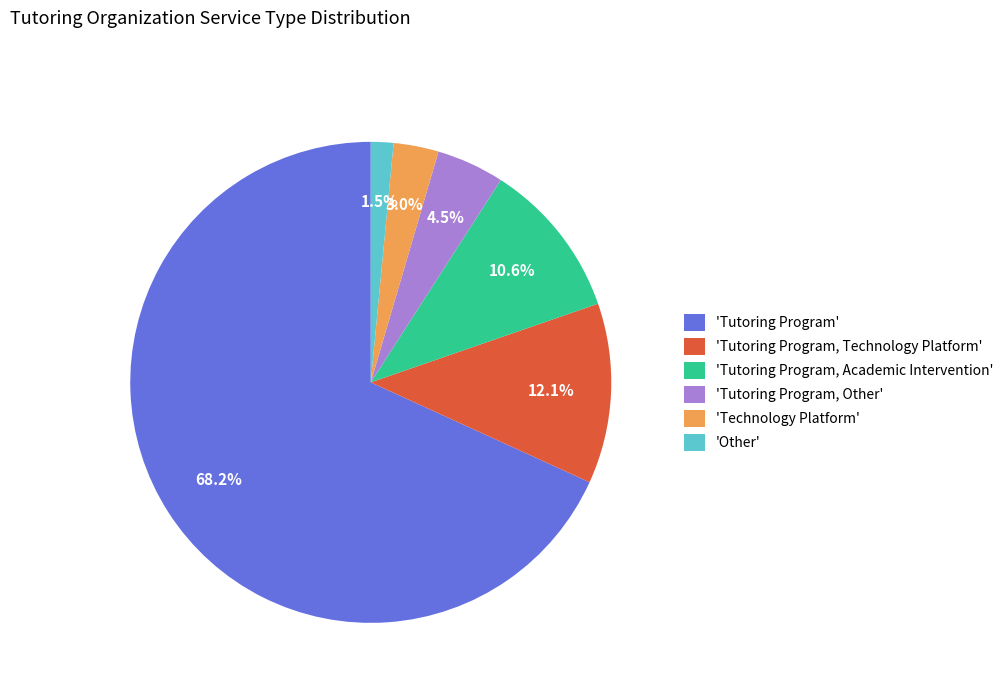

Approximately how many times larger is the value at 'Tutoring Program, Technology Platform' compared to 'Technology Platform'?

4.0